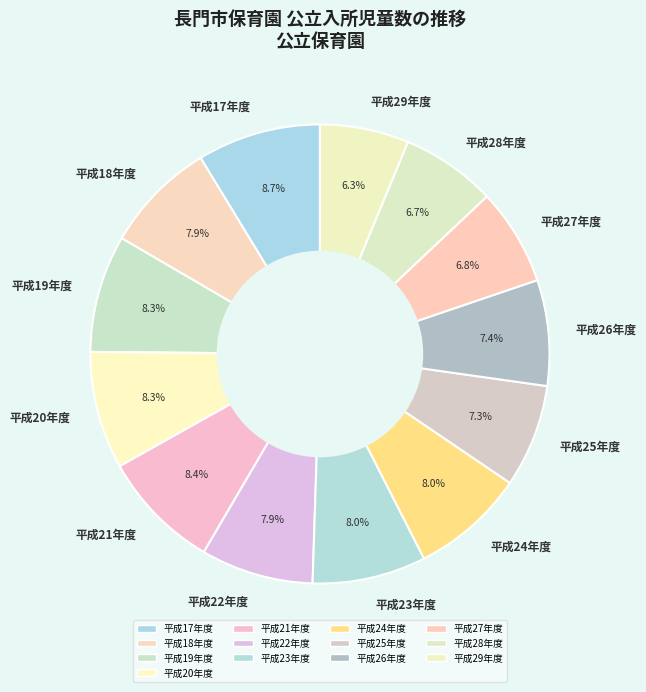

How much of the chart is everything except 平成28年度?

93.3%